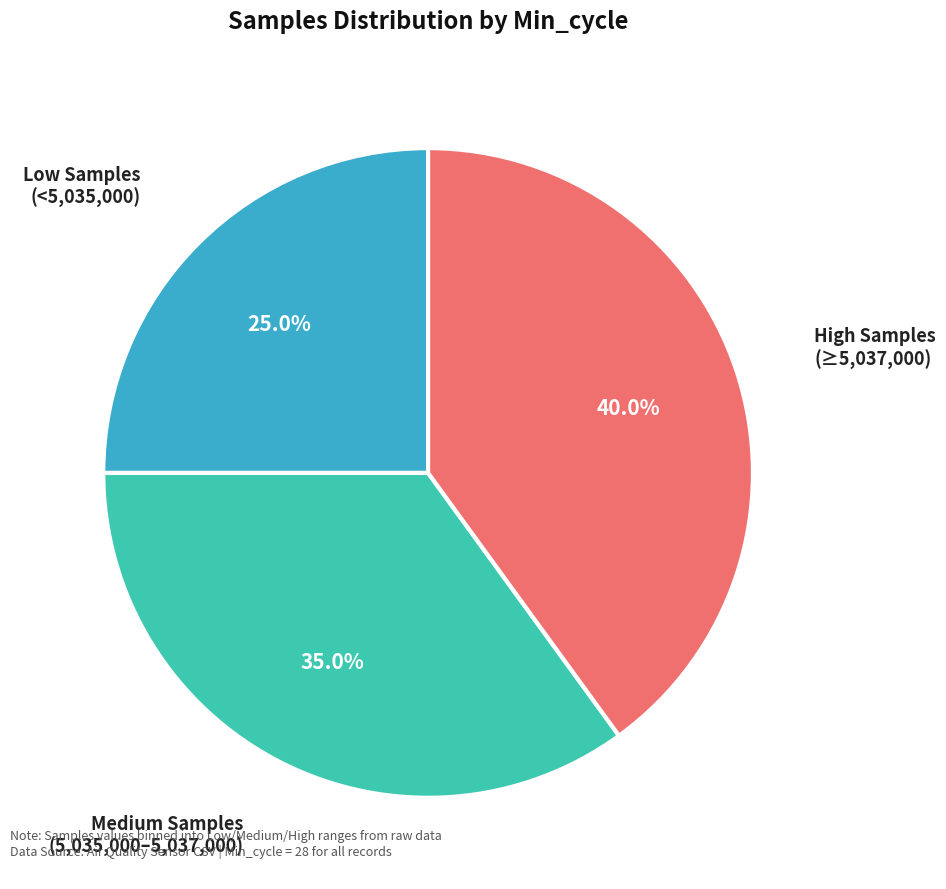

Does any single category account for the majority?

No